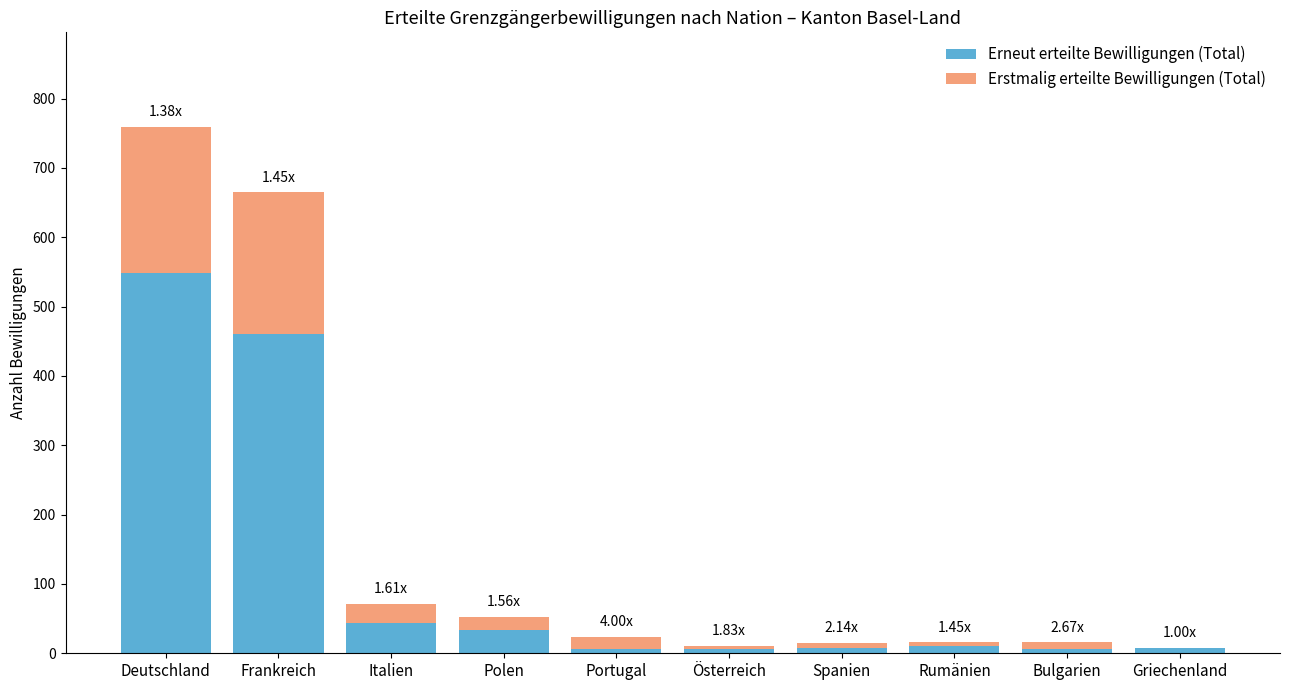

What is the total value across all series at Italien?

71